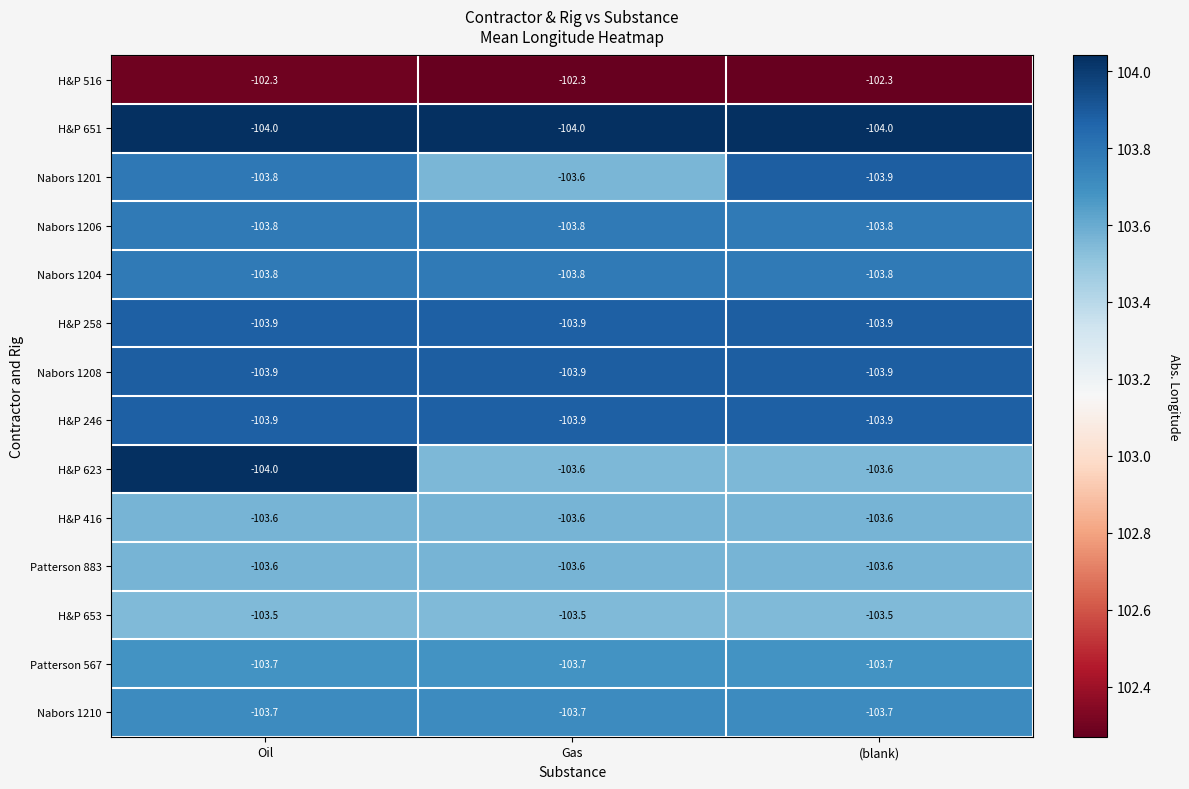

What is the average value of the Nabors 1206 series?

-103.8